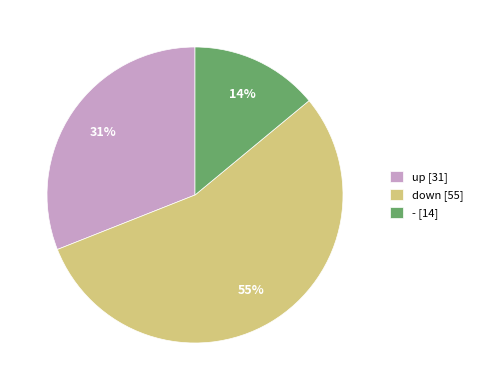

Which category has the biggest portion of the pie?

down